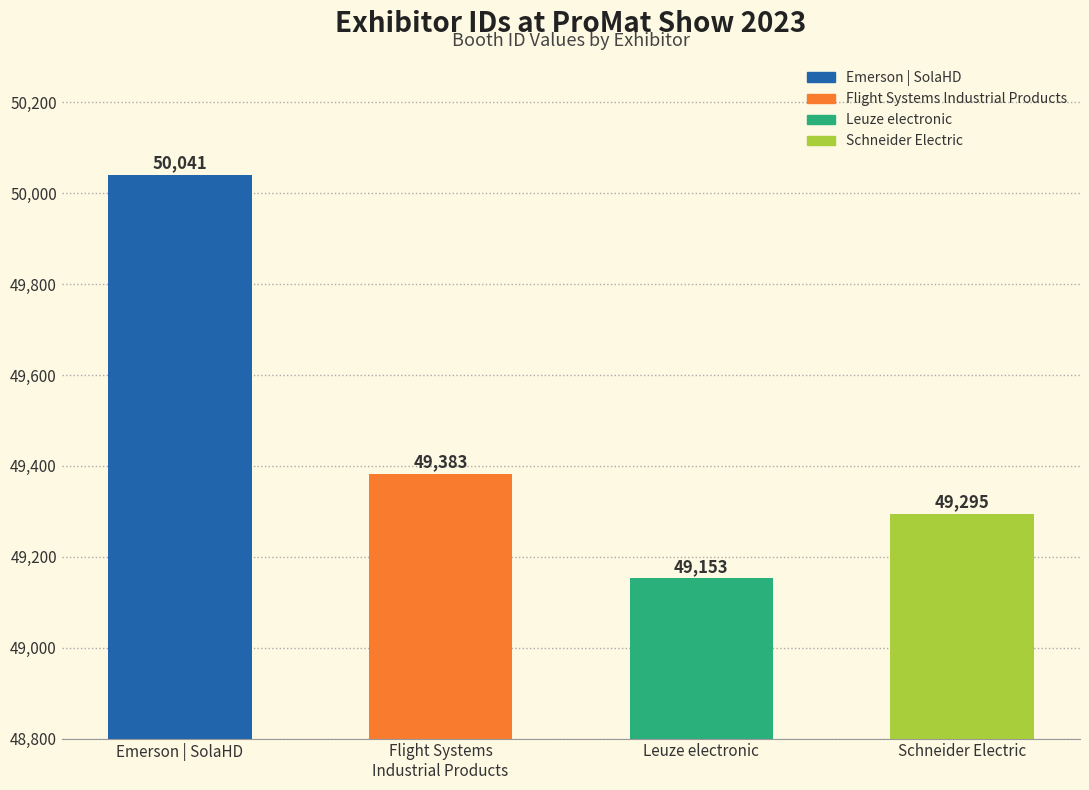

List the labels in order of value, largest first.

Emerson | SolaHD, Flight Systems
Industrial Products, Schneider Electric, Leuze electronic